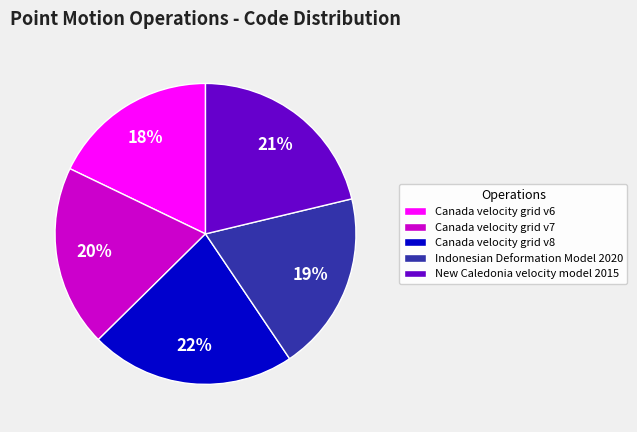

What percentage is the Indonesian Deformation Model 2020 slice, to the nearest percent?

19%